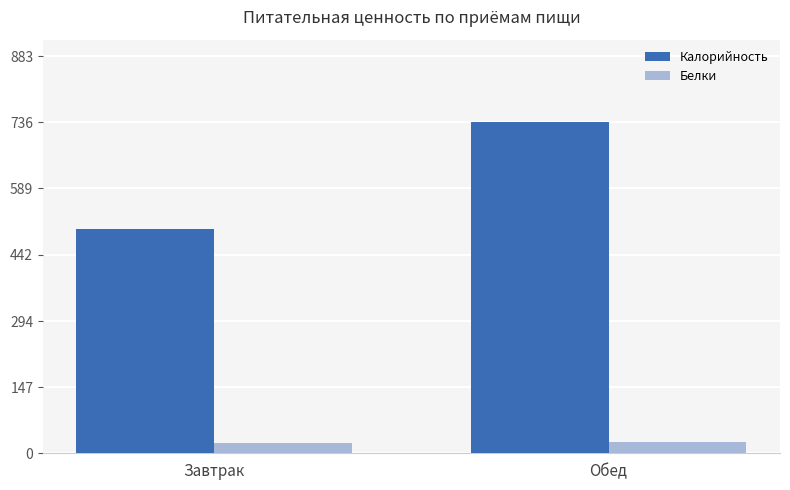

What is the smallest value displayed?

22.2